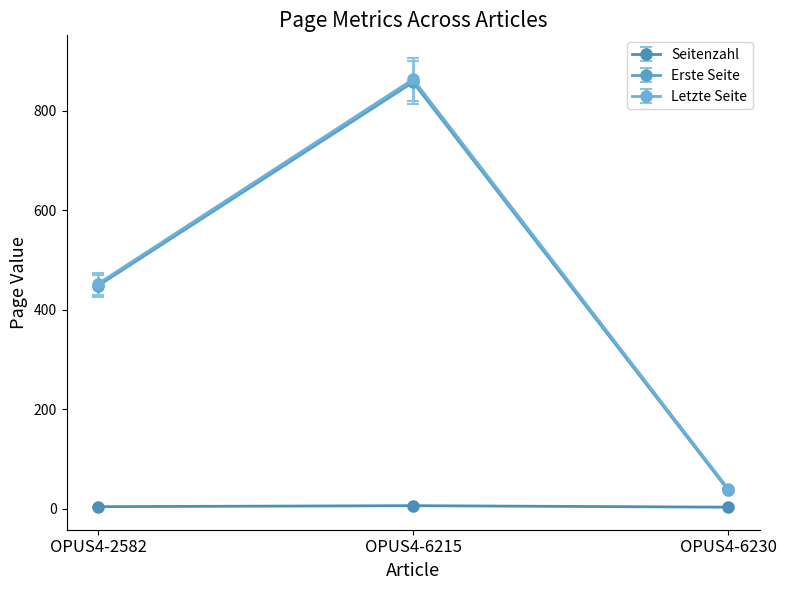

What are all the series names shown in the legend?

Seitenzahl, Erste Seite, Letzte Seite